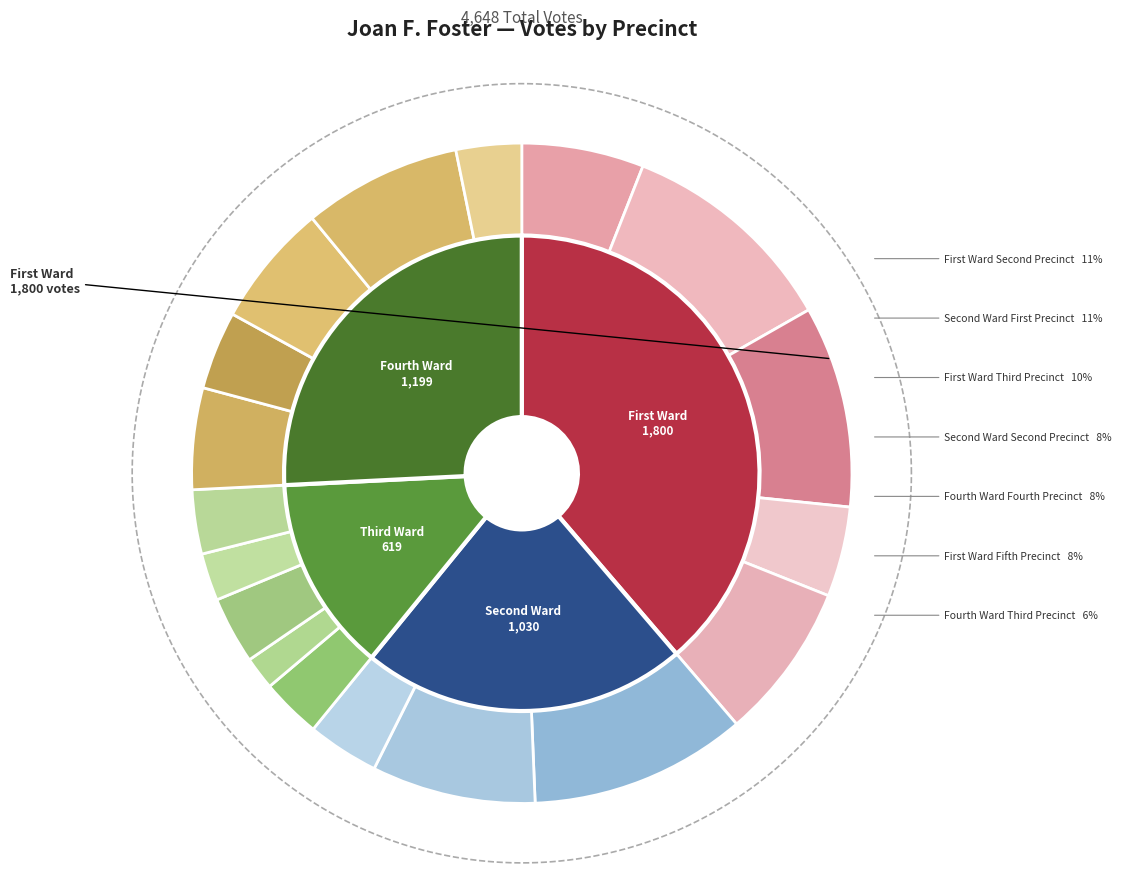

Is there any slice that represents more than half of the pie?

No